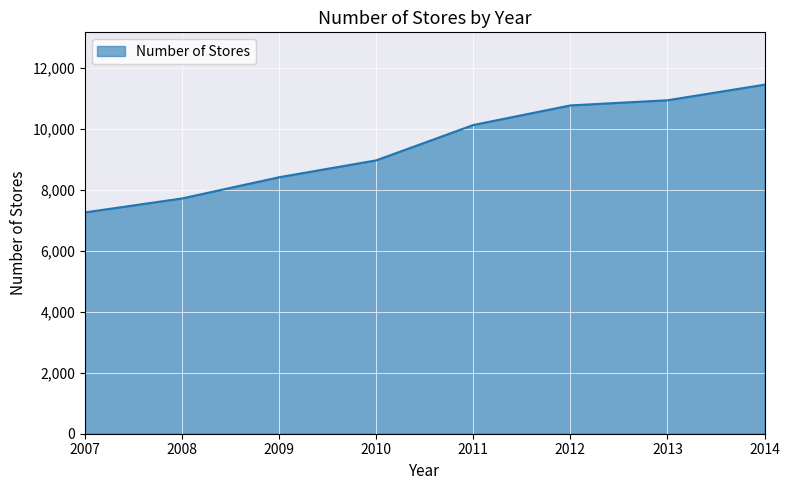

How many distinct data groups are displayed?

1